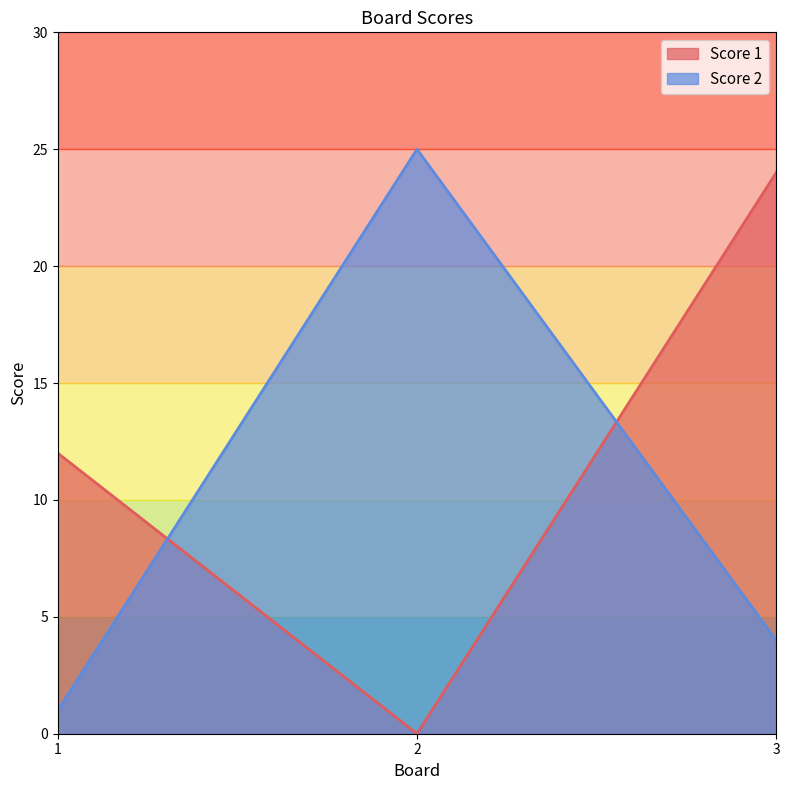

At how many categories does at least one series exceed 15?

2